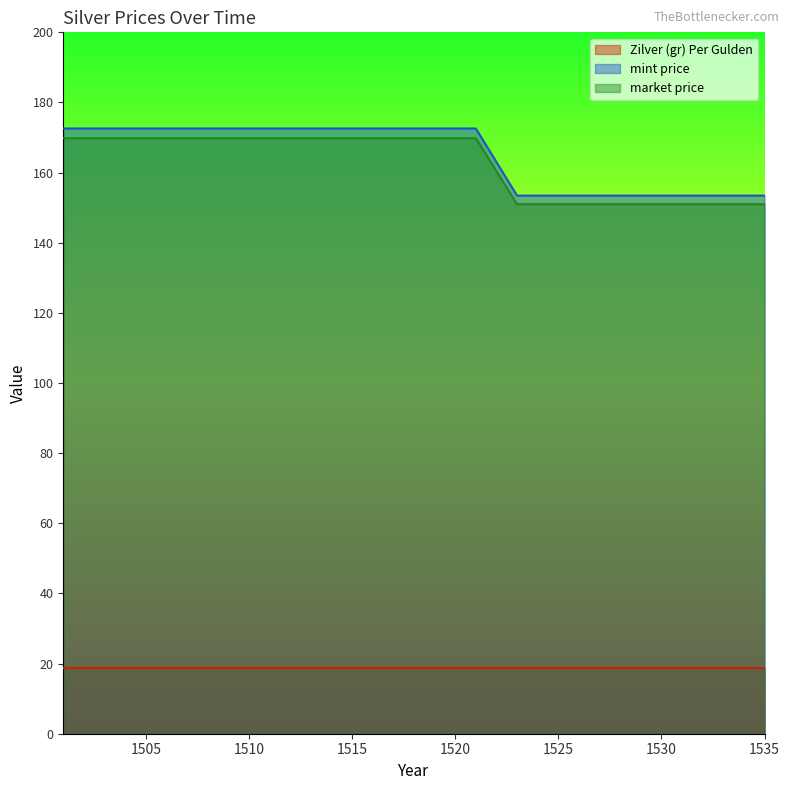

What is the smallest value displayed?

18.8